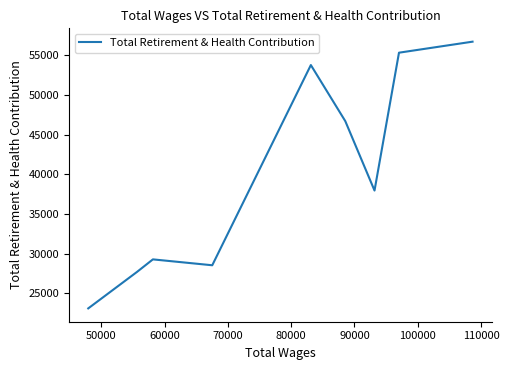

How many lines are shown in the chart?

1